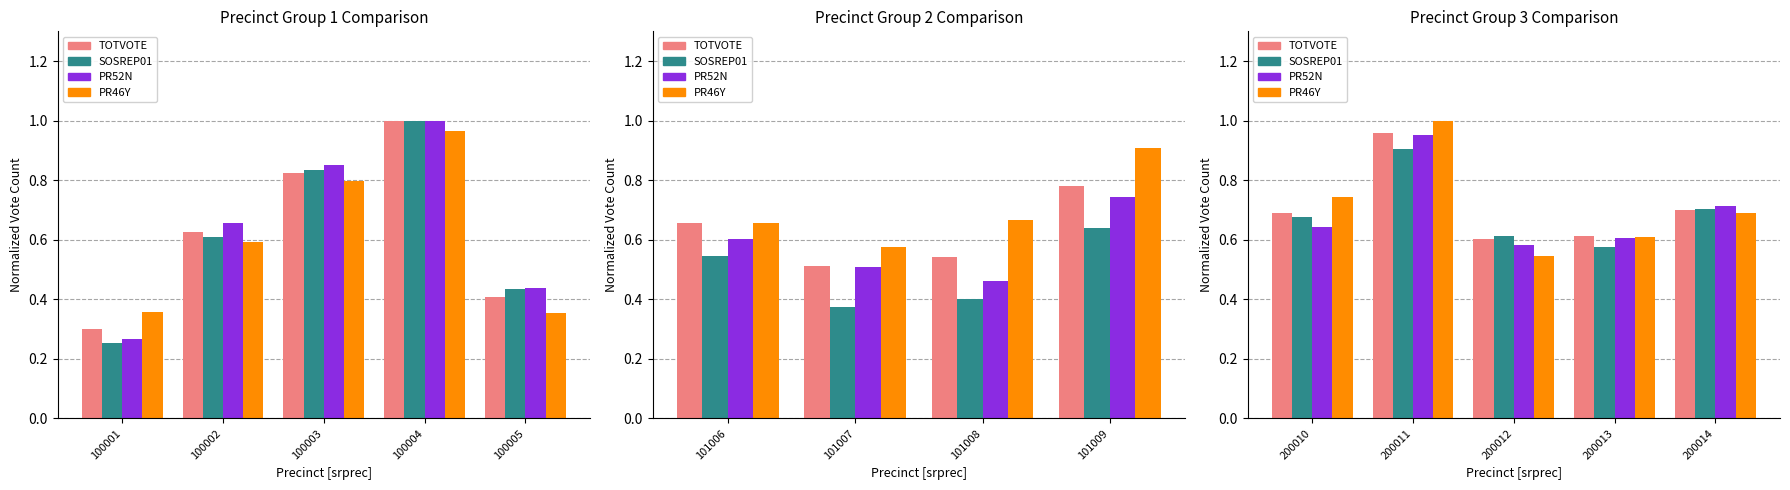

How many bars are there in each group?

4